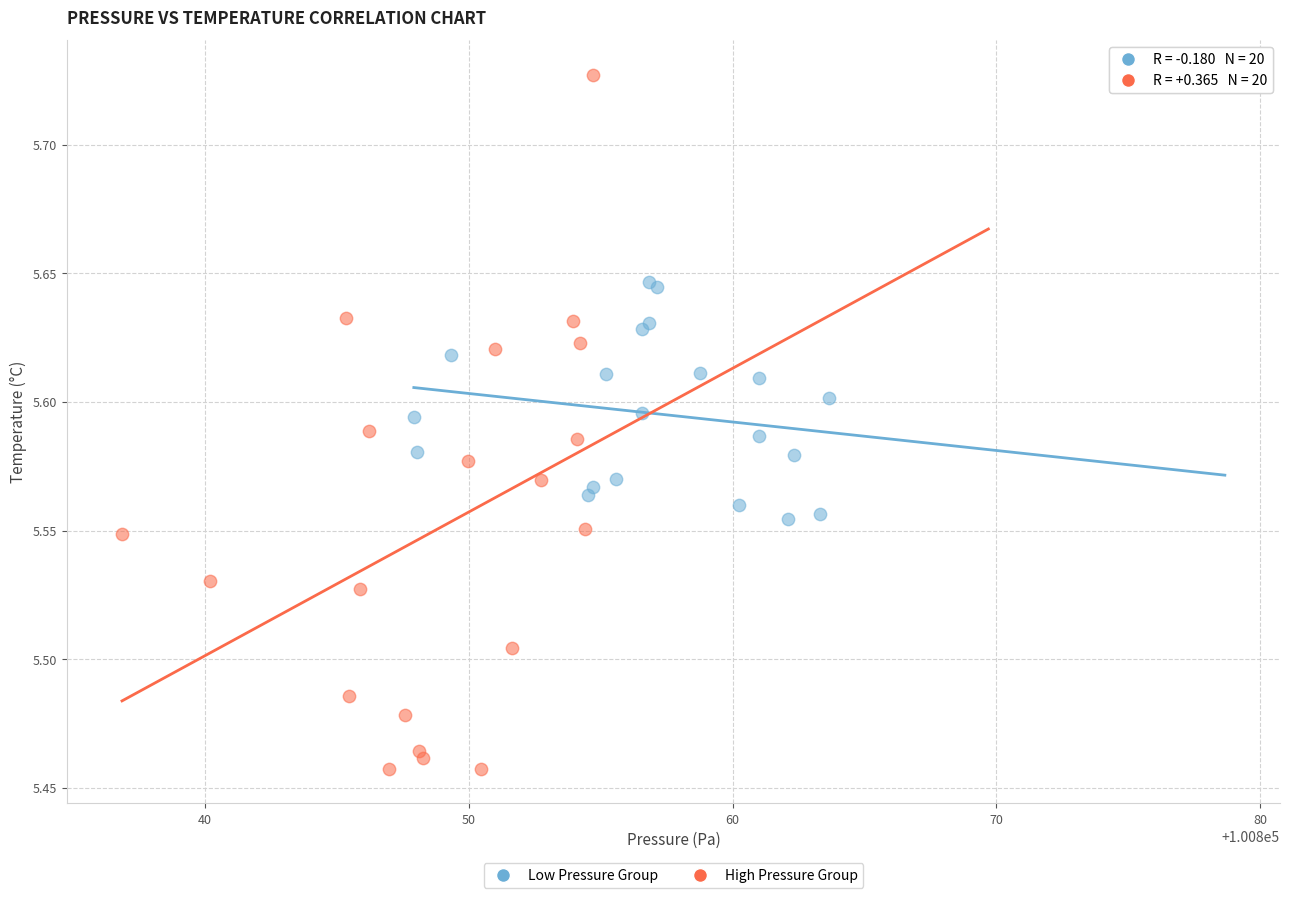

Which series has the widest spread of Y values?

High Pressure Group